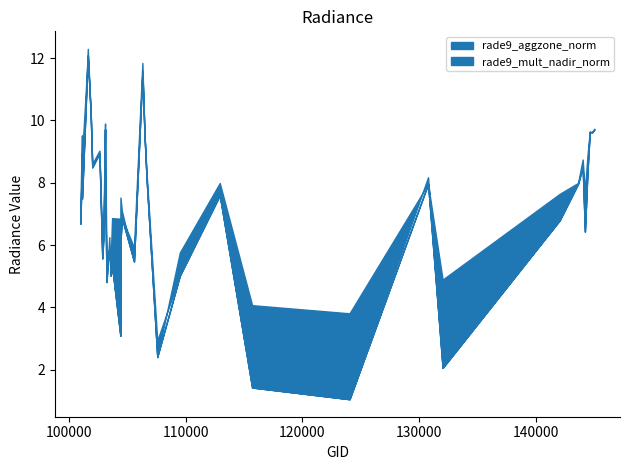

True or false: rade9_mult_nadir_norm has more than 0 points higher than both neighbors.

True